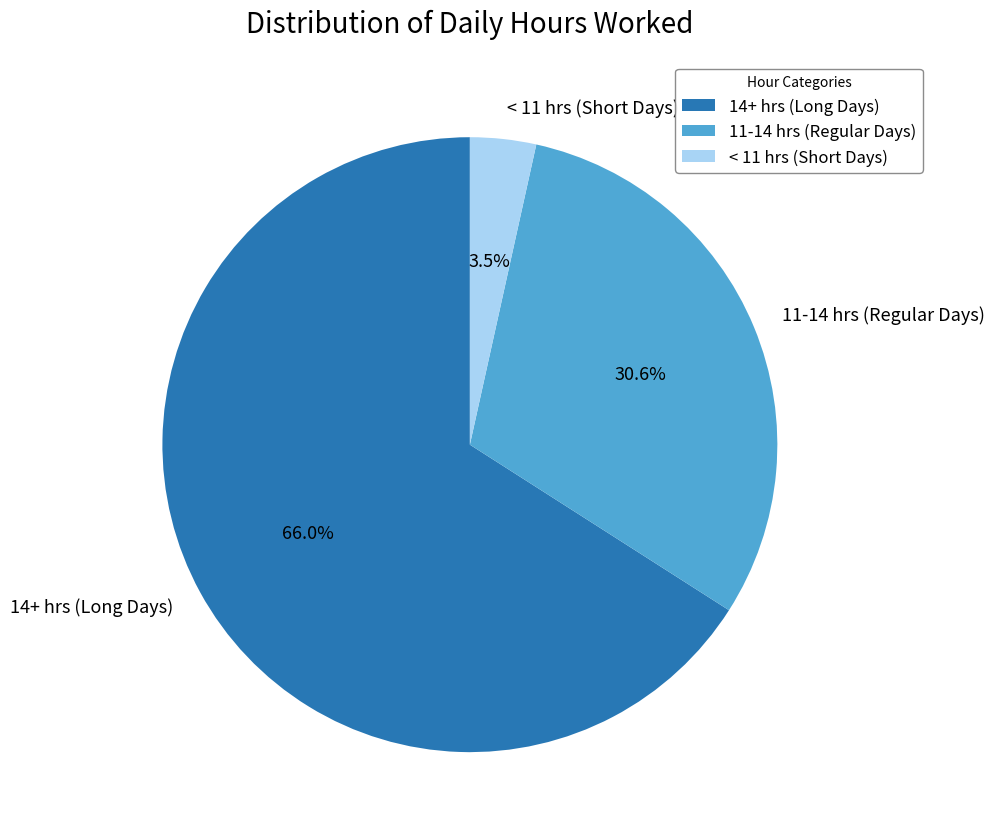

Between 14+ hrs (Long Days) and < 11 hrs (Short Days), which is larger?

14+ hrs (Long Days)